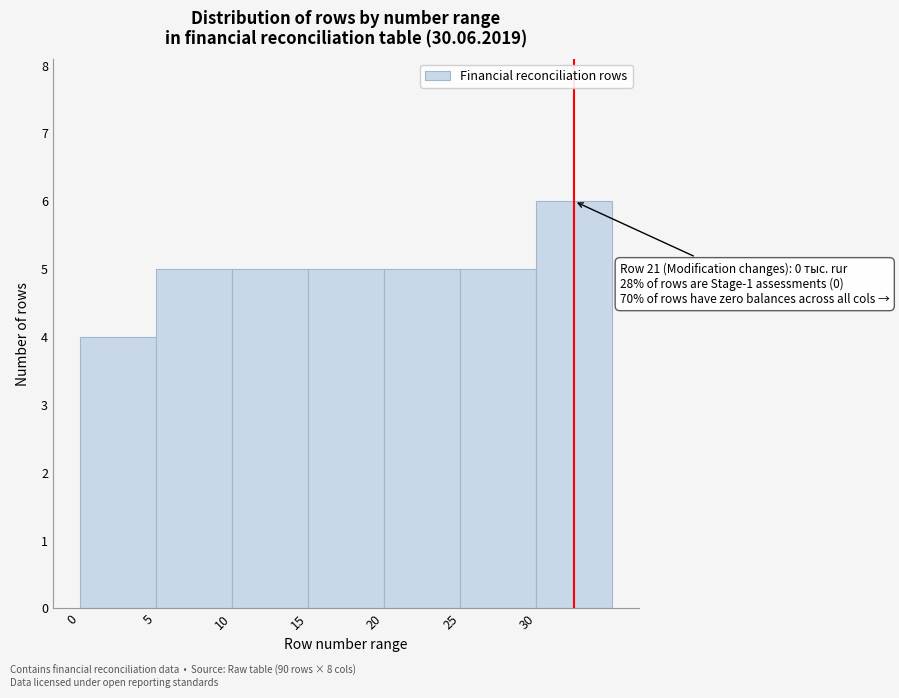

Over which range of the x-axis is the bar tallest?

30 to 35